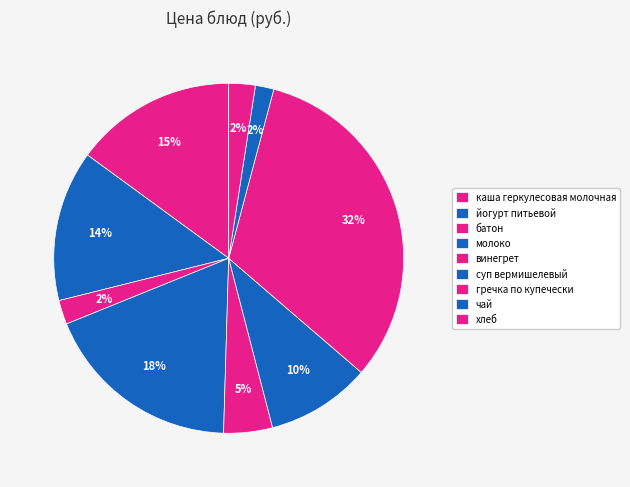

Is молоко the majority of the pie?

No